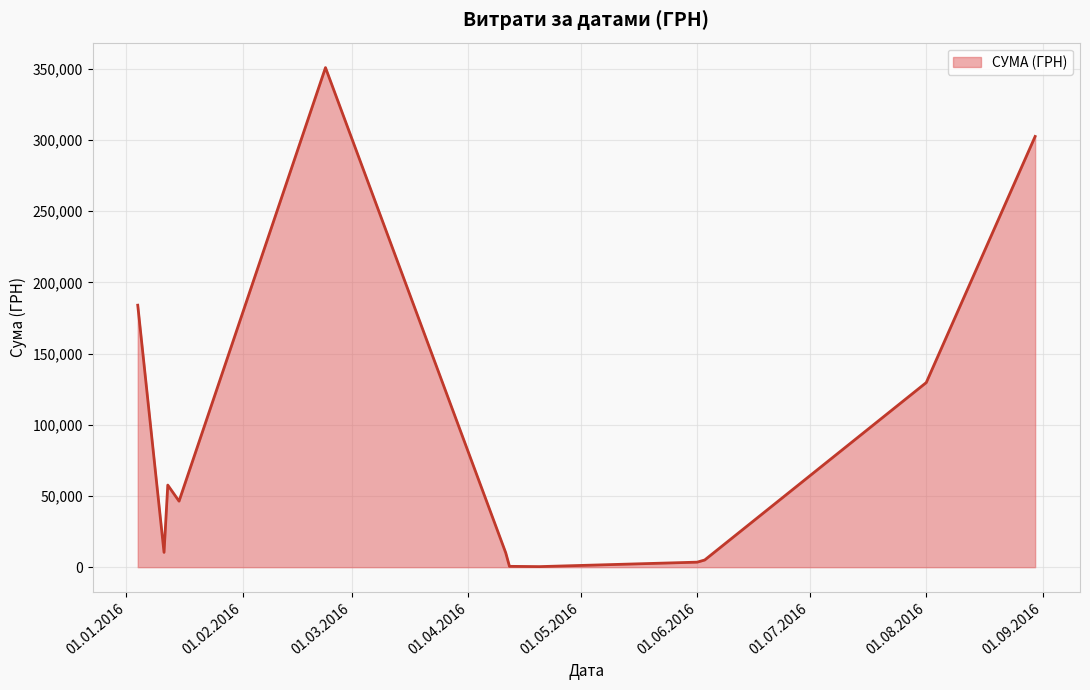

What is the maximum value shown in the chart?

350767.3